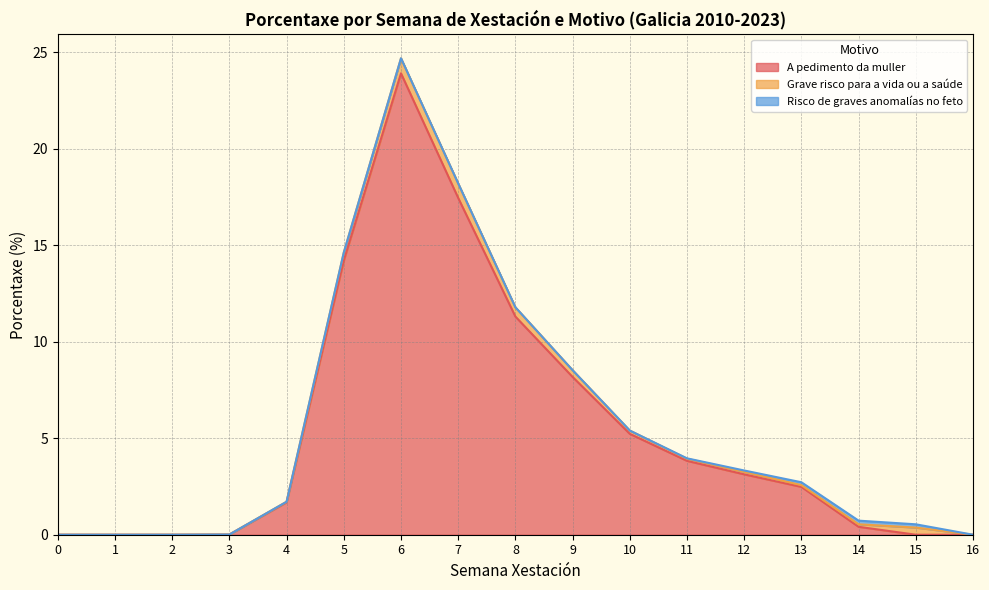

At which category does Grave risco para a vida ou a saúde reach its first local peak?

6